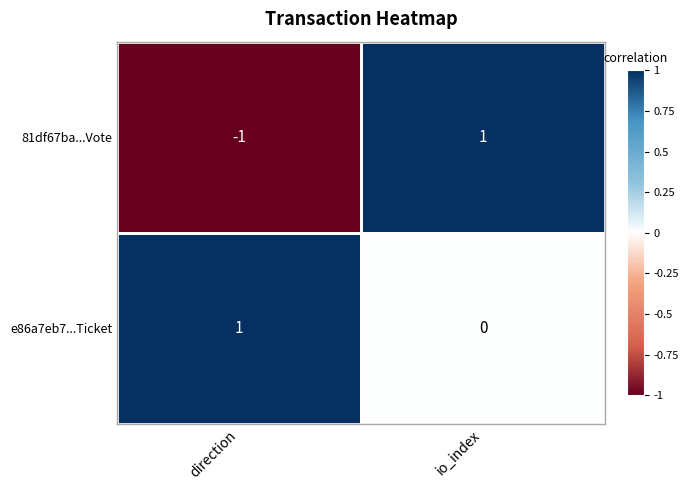

Which category has the lowest value across all series?

direction